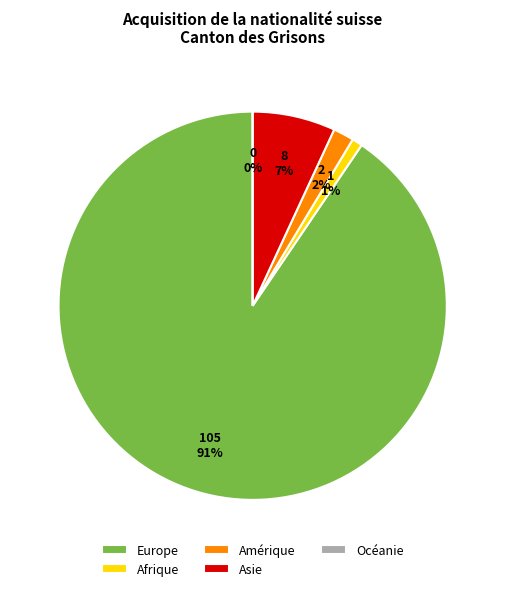

To the nearest percent, what is the combined percentage of Asie and Afrique?

8%